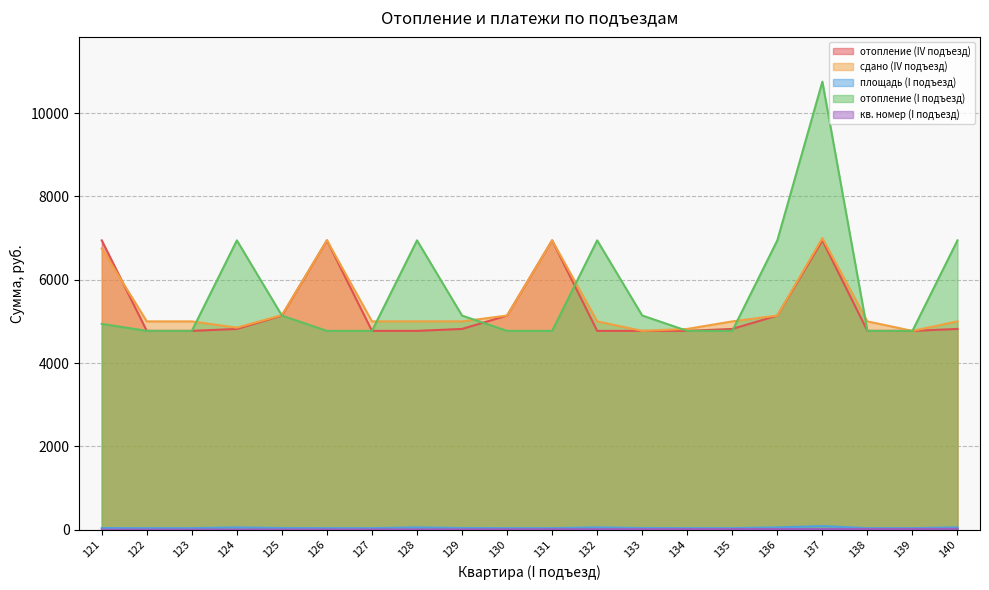

True or false: площадь (I подъезд) and сдано (IV подъезд) intersect in this chart.

False